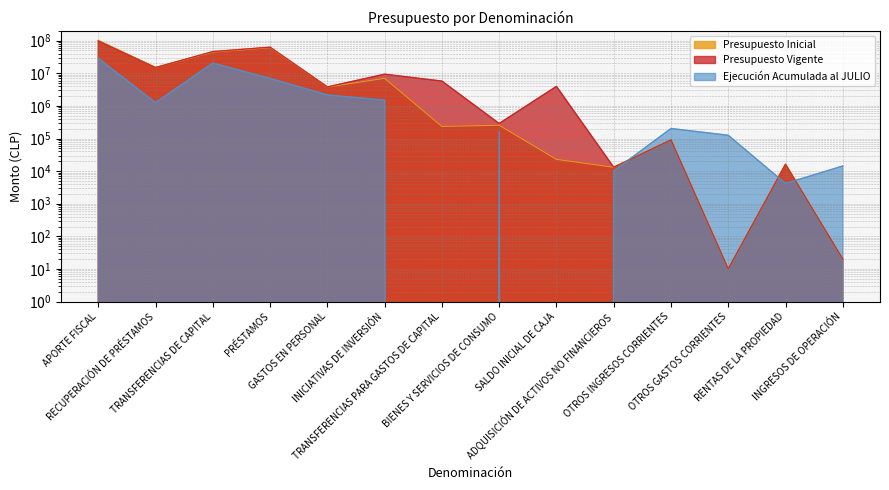

Reading left to right, extract all data points from this chart.

Presupuesto Inicial: 101717004	14974802	44639683	61335643	3806145	7005376	234281	255292	23000	13147	90595	10	16219	20
Presupuesto Vigente: 98402422	14974802	46285227	63195312	3821277	9376062	5768282	288901	3966791	13147	90595	10	16219	20
Ejecución Acumulada al JULIO: 28897728	1262156	20640097	6965200	2177315	1501503	0	165744	0	10184	203199	125813	4185	14368